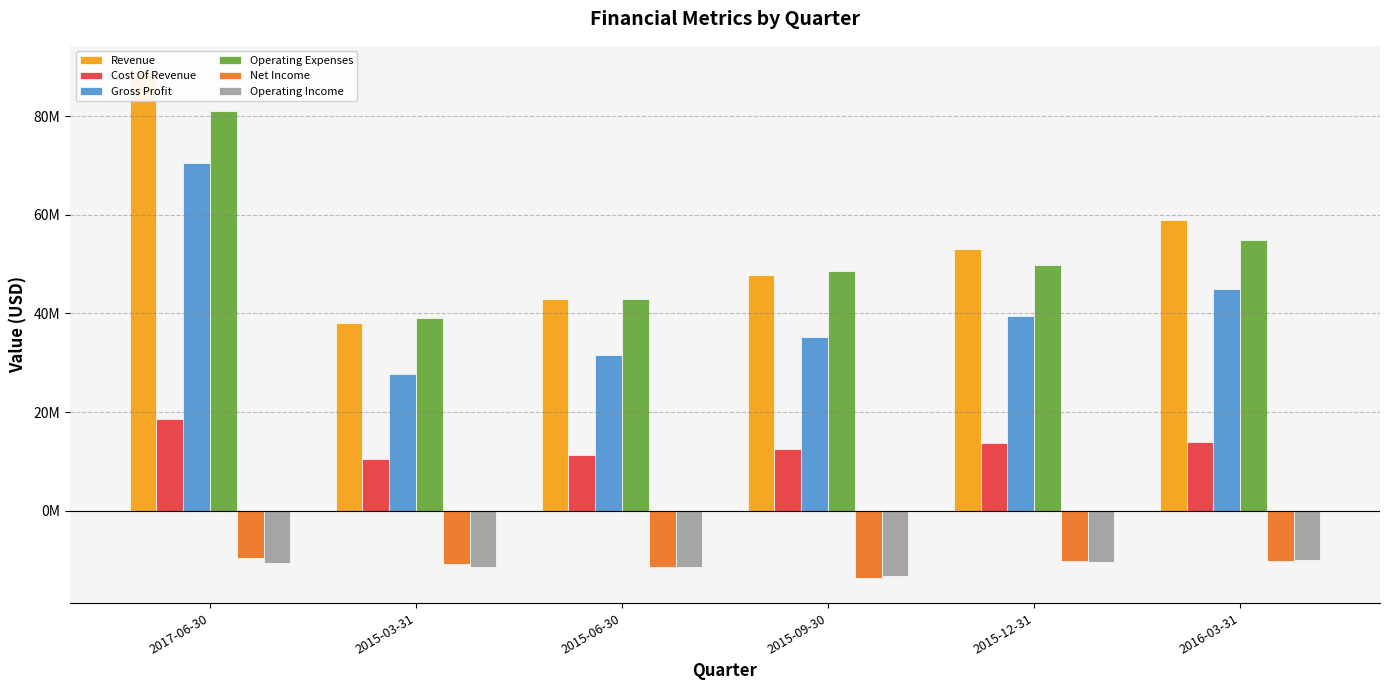

At which category is the sum across all series the highest?

2017-06-30